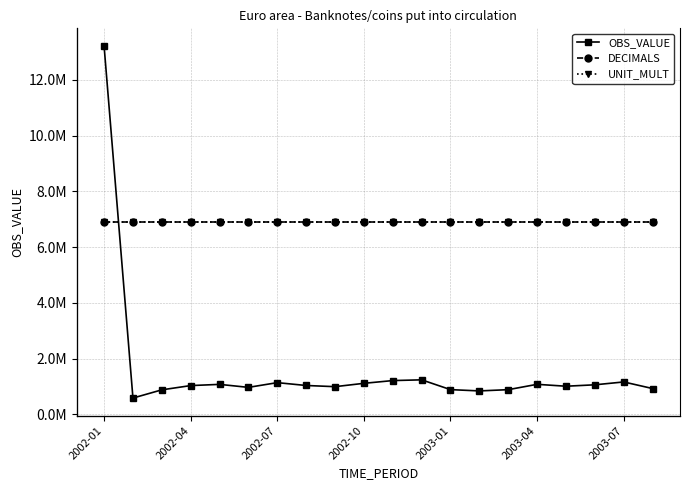

Which series has the largest range (max minus min)?

OBS_VALUE